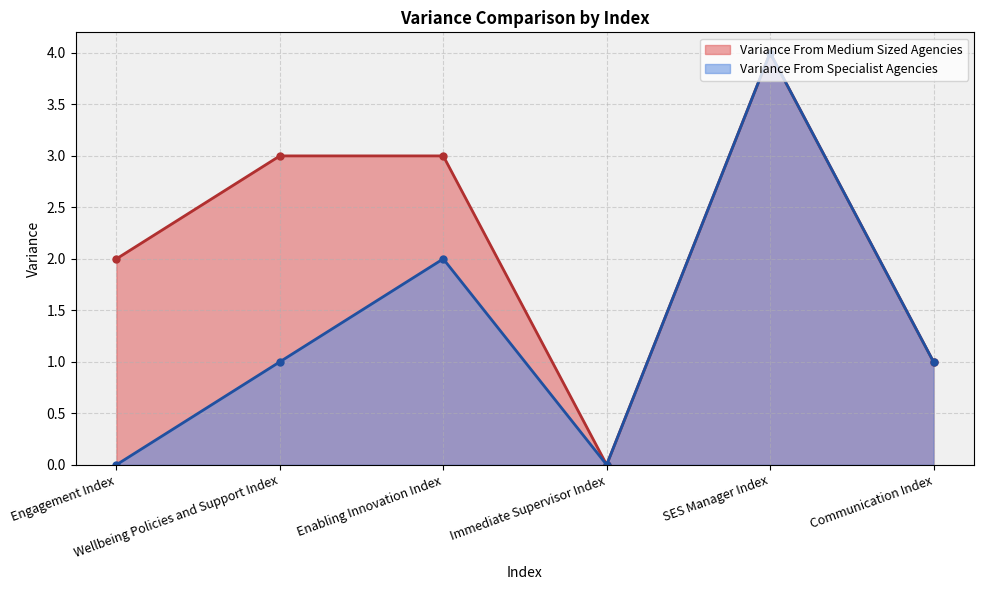

True or false: Variance From Medium Sized Agencies has a value of 6 at SES Manager Index.

False